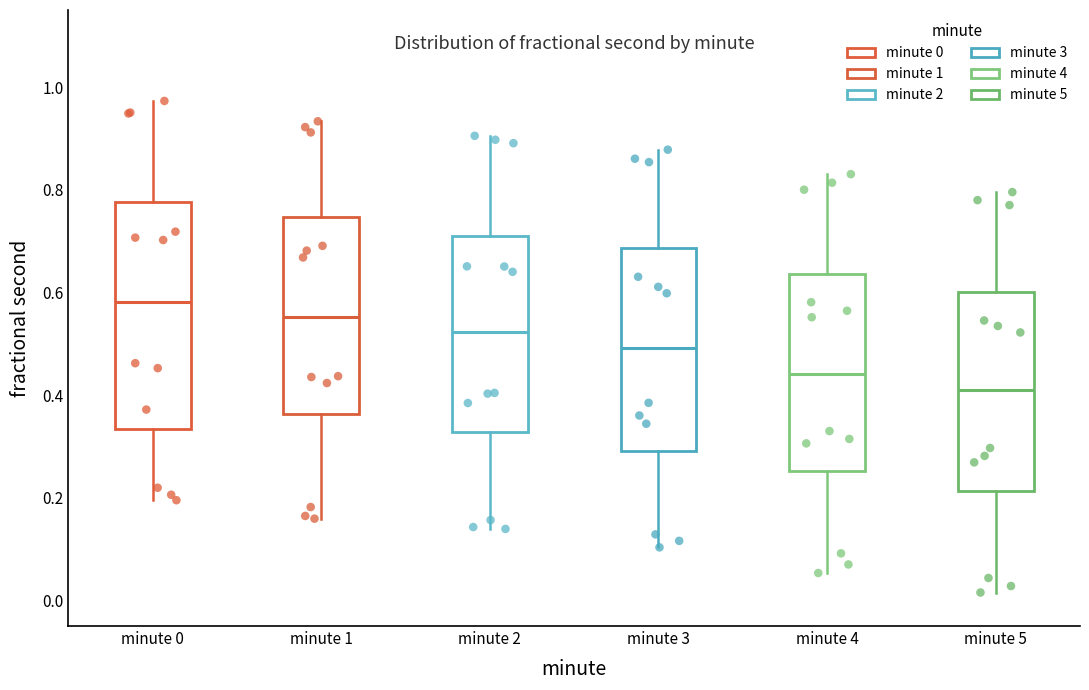

Reading left to right, transcribe this box plot: for each box, give where its median line is, the range the box spans, and where its two whiskers end, as read against the y-axis. The values are not printed on the chart, so give them approximately, as read against the axis.

minute 0: median 0.58, box 0.34 to 0.78, whiskers 0.20 to 0.98
minute 1: median 0.56, box 0.36 to 0.74, whiskers 0.16 to 0.94
minute 2: median 0.52, box 0.32 to 0.72, whiskers 0.14 to 0.90
minute 3: median 0.50, box 0.30 to 0.68, whiskers 0.10 to 0.88
minute 4: median 0.44, box 0.26 to 0.64, whiskers 0.06 to 0.84
minute 5: median 0.40, box 0.22 to 0.60, whiskers 0.02 to 0.80